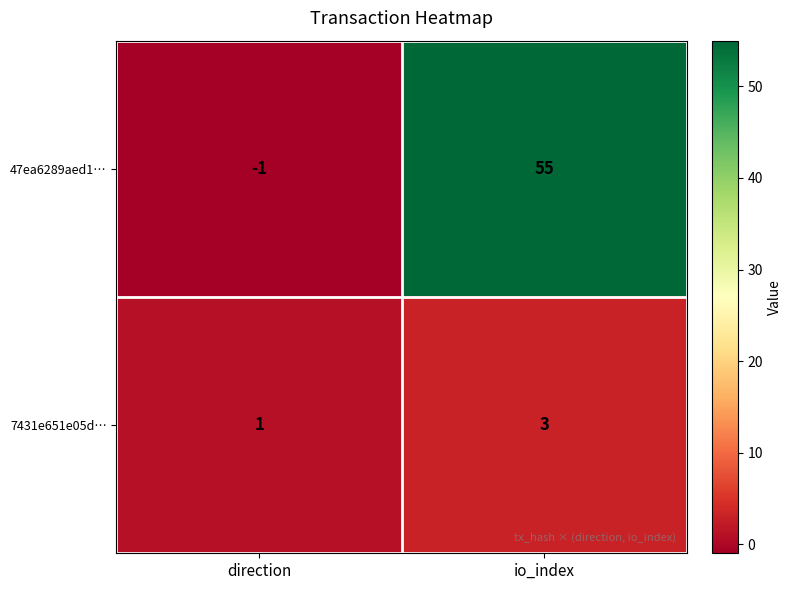

At how many categories does at least one series exceed 25?

1